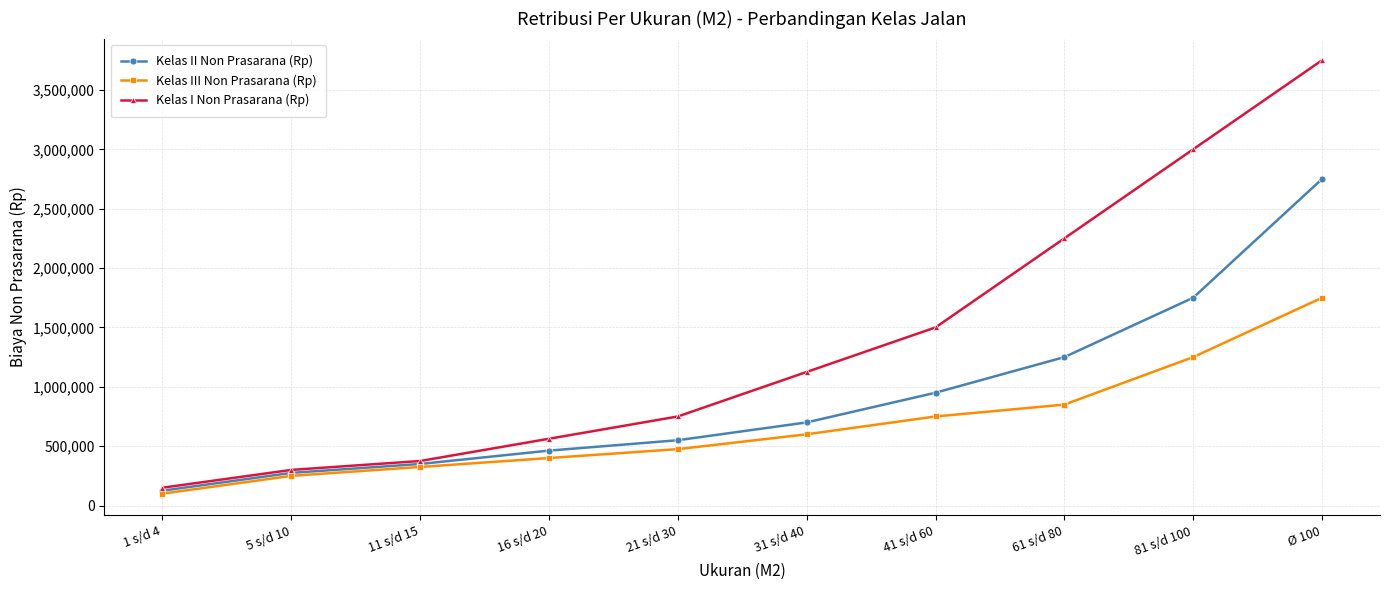

What is the label of the 10th point from the left?

Ø 100